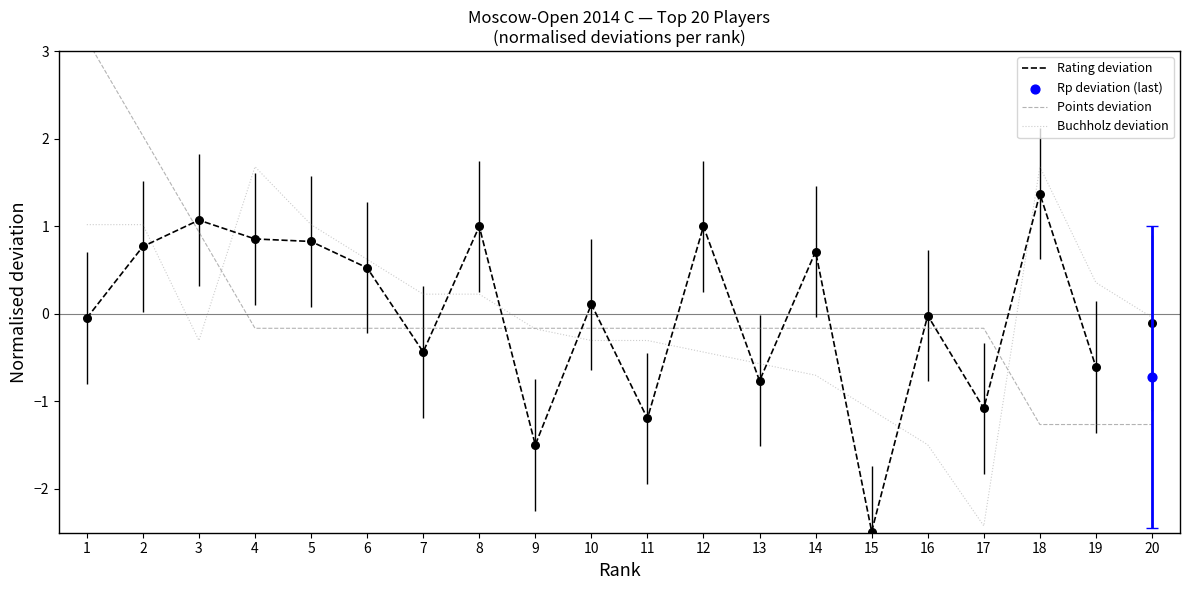

Is the value of Points at 19 greater than the value of Buchholz at 9?

No